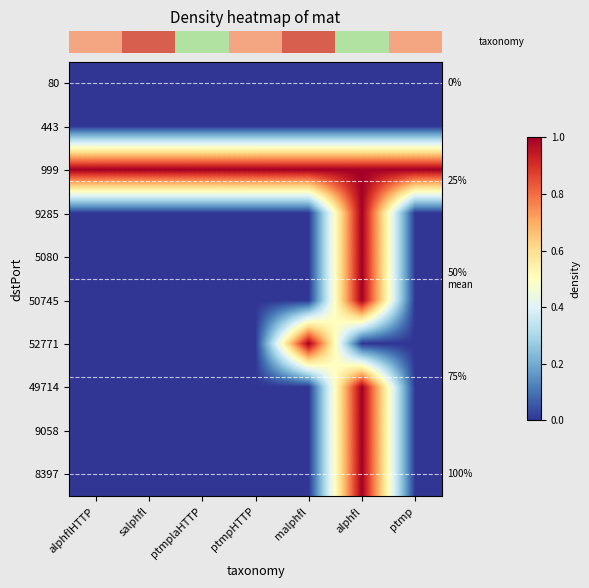

What is the spread (max minus min) of values at salphfl?

1.0